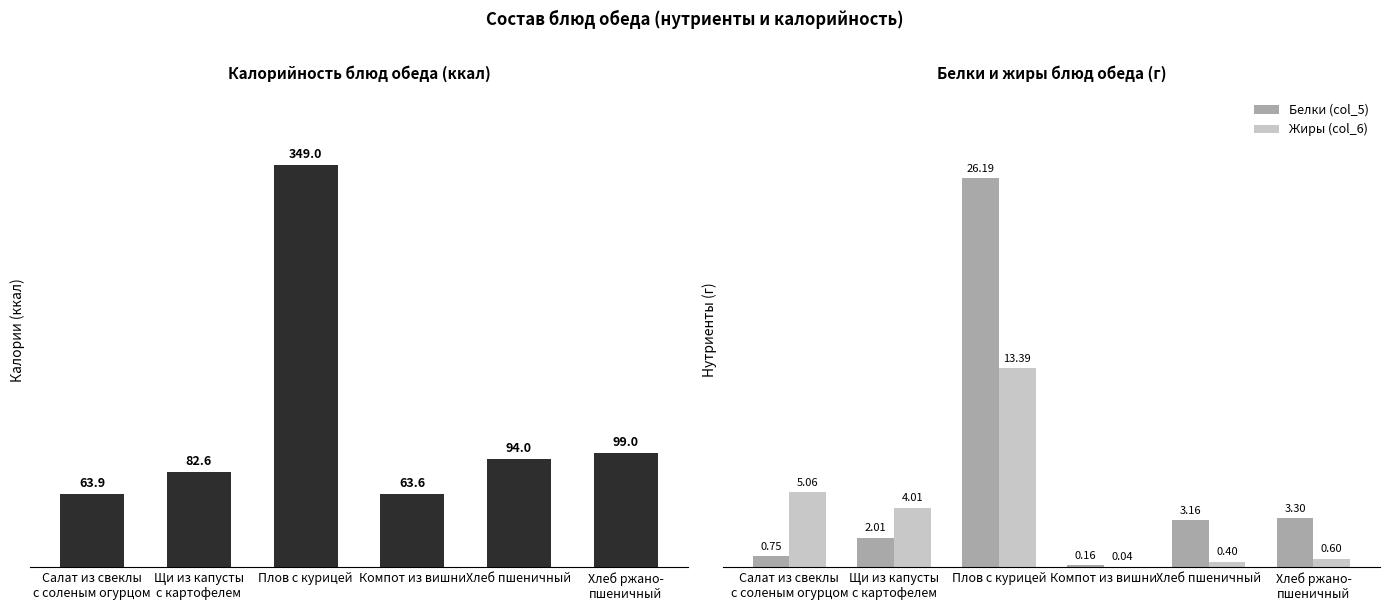

The value of Жиры (col_6) at Плов с курицей is 13.4. True or false?

True